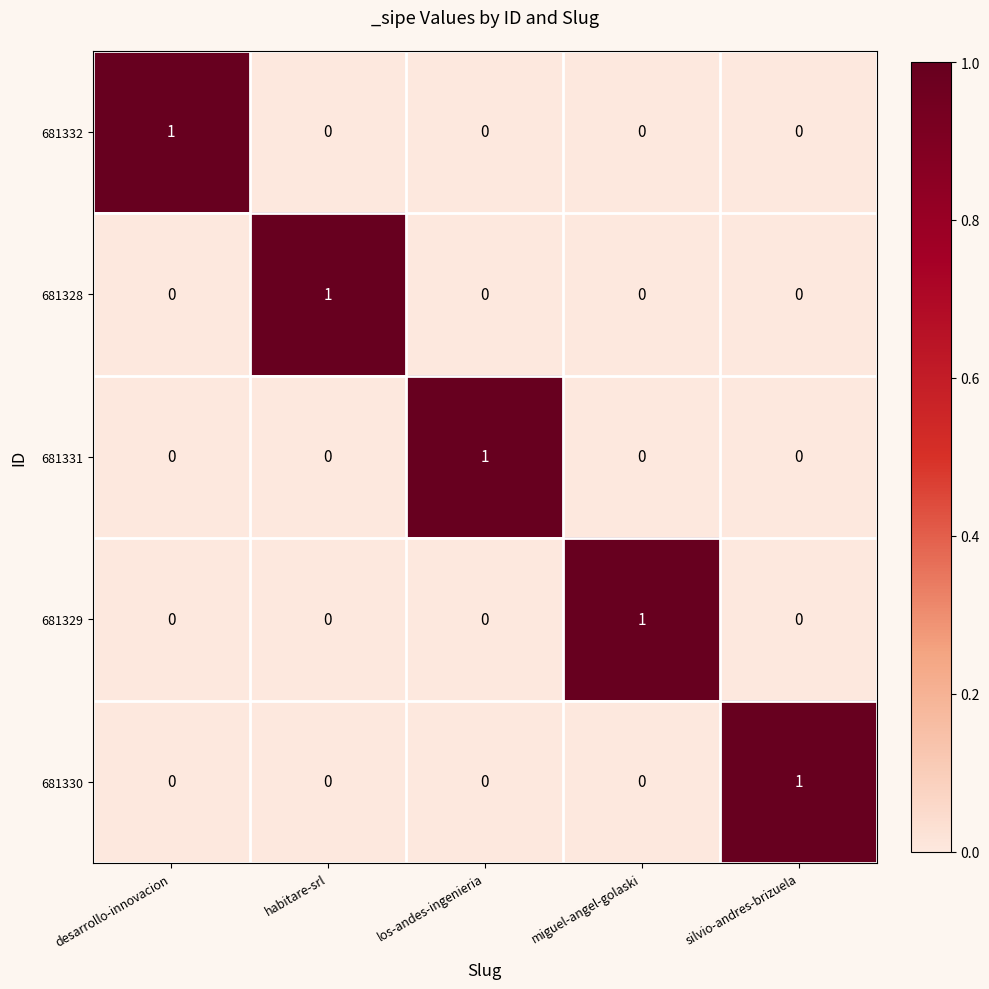

How many 681330 values are between 0 and 1?

5